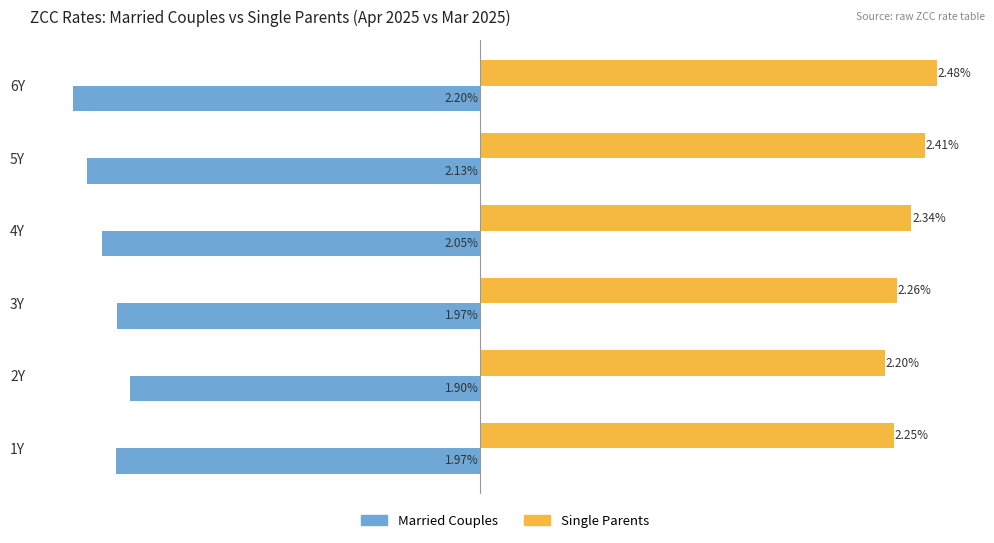

List the series in order of their peak value, lowest first.

Married Couples, Single Parents